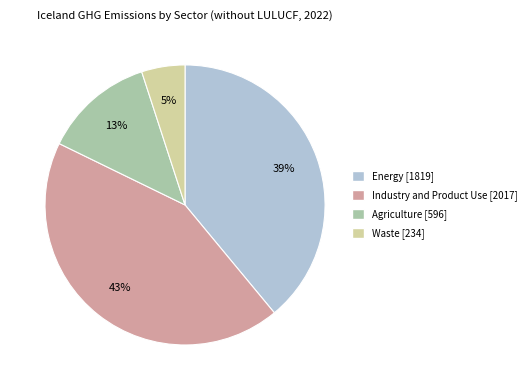

True or false: Energy accounts for 26% of the total.

False